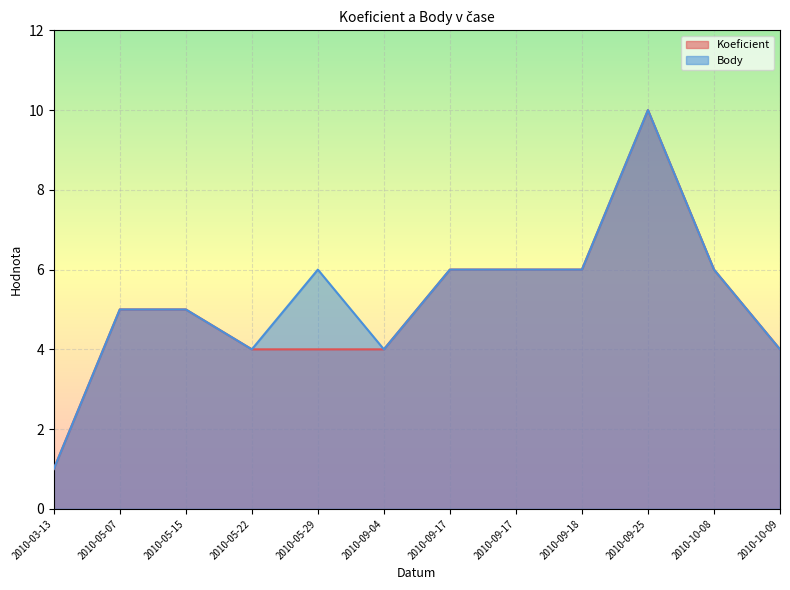

At 2010-05-22, list the series in order from largest to smallest.

Koeficient, Body